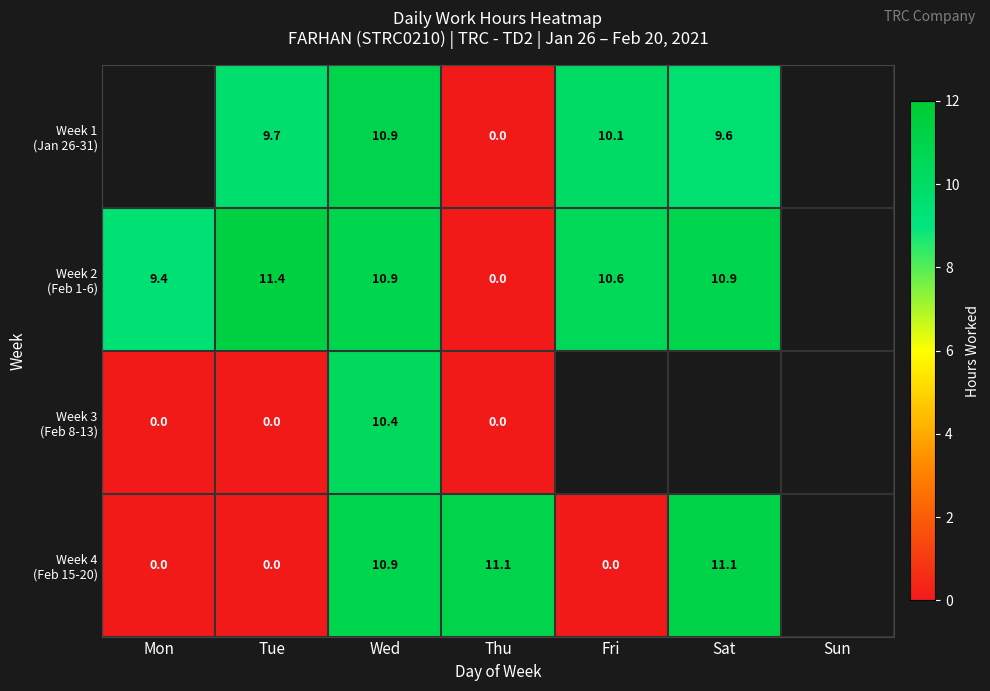

At which category is the sum across all series the highest?

Wed